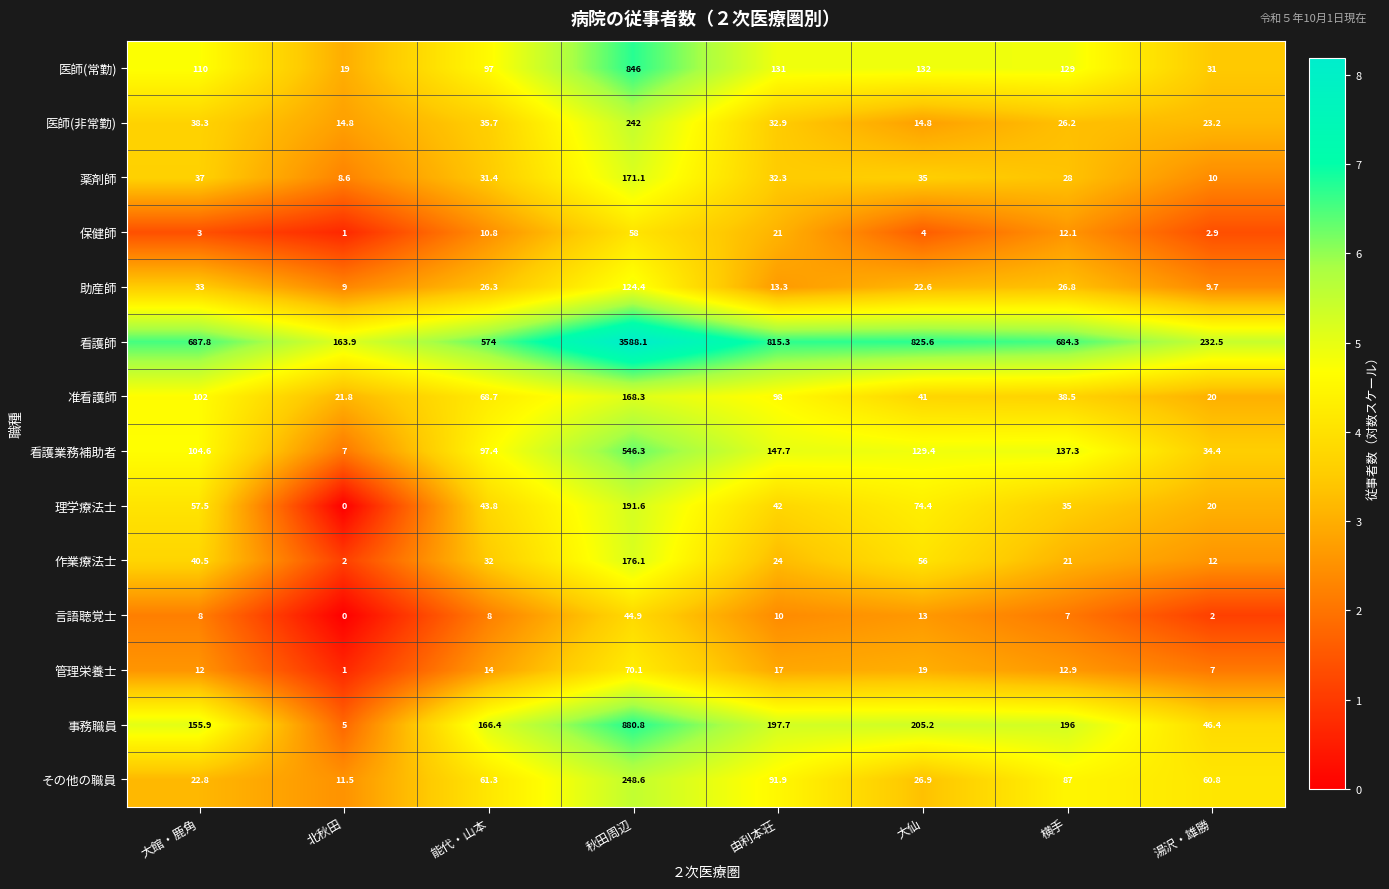

How many values in the 理学療法士 series exceed 43?

4